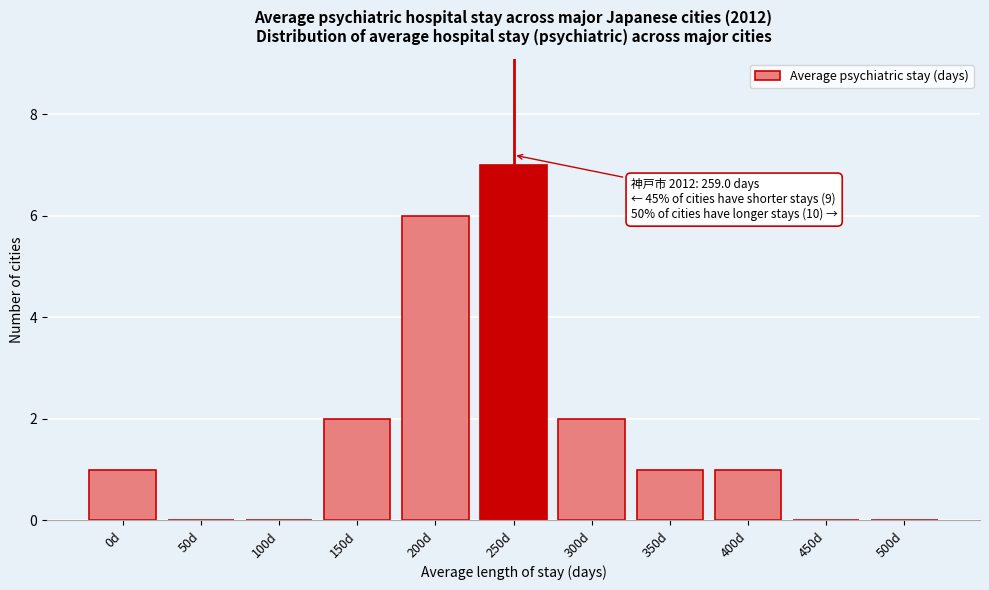

Reading left to right, extract all data points from this chart.

0d=1	50d=0	100d=0	150d=2	200d=6	250d=7	300d=2	350d=1	400d=1	450d=0	500d=0